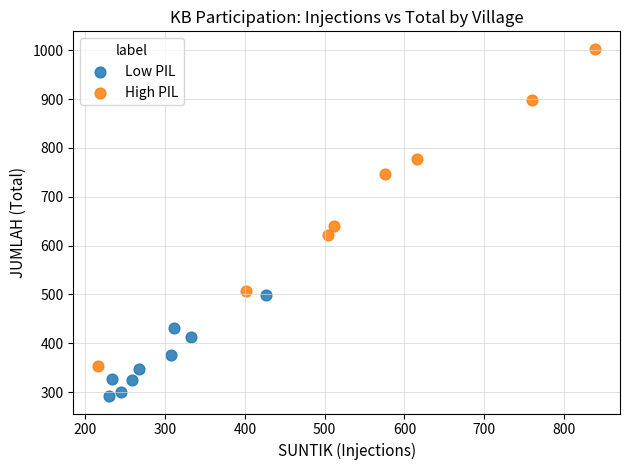

Which series reaches the minimum Y coordinate?

Low PIL